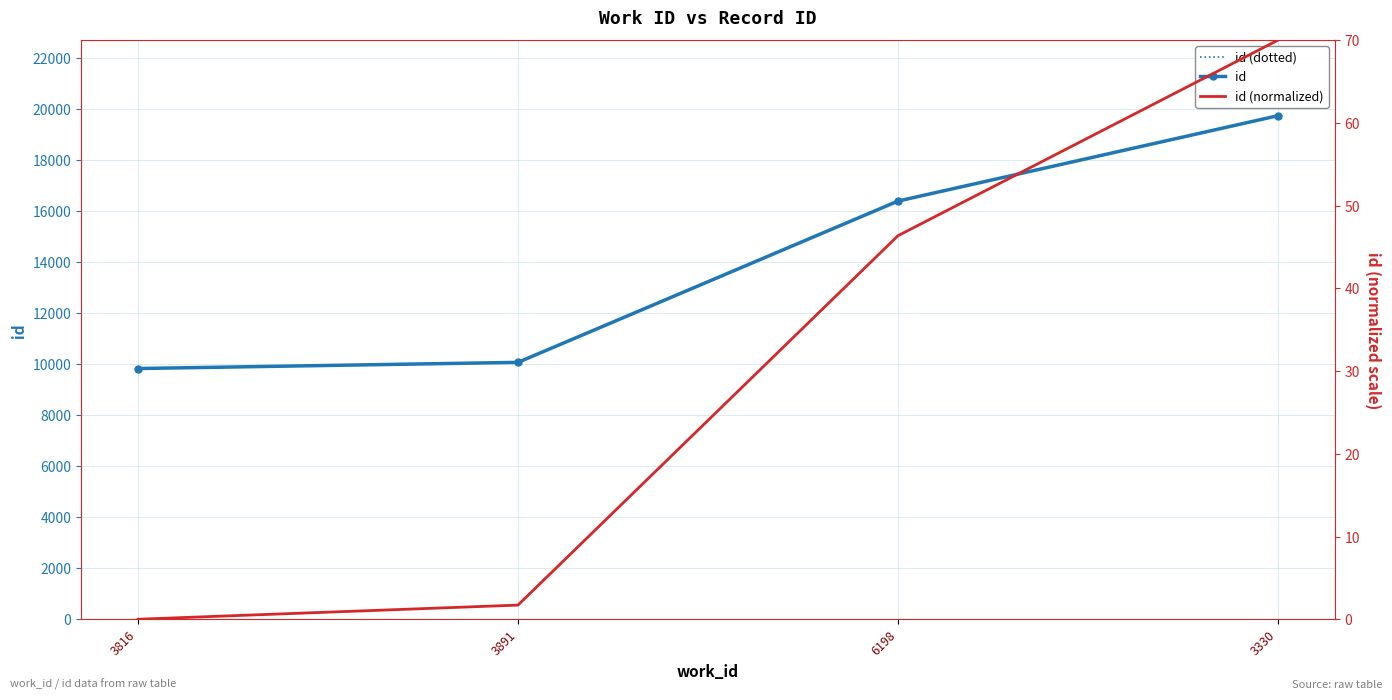

How many values in the id (dotted) series exceed 16388?

1